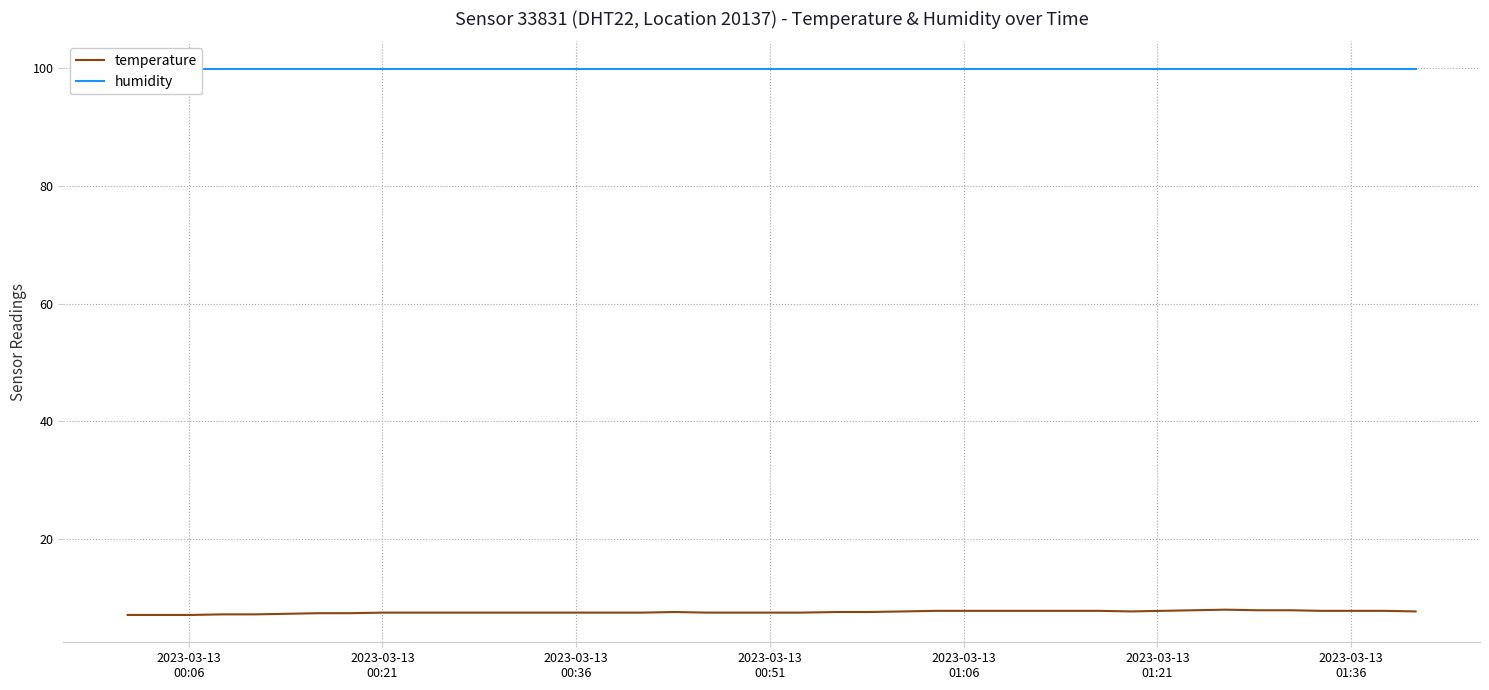

What is the maximum value for temperature?

8.0